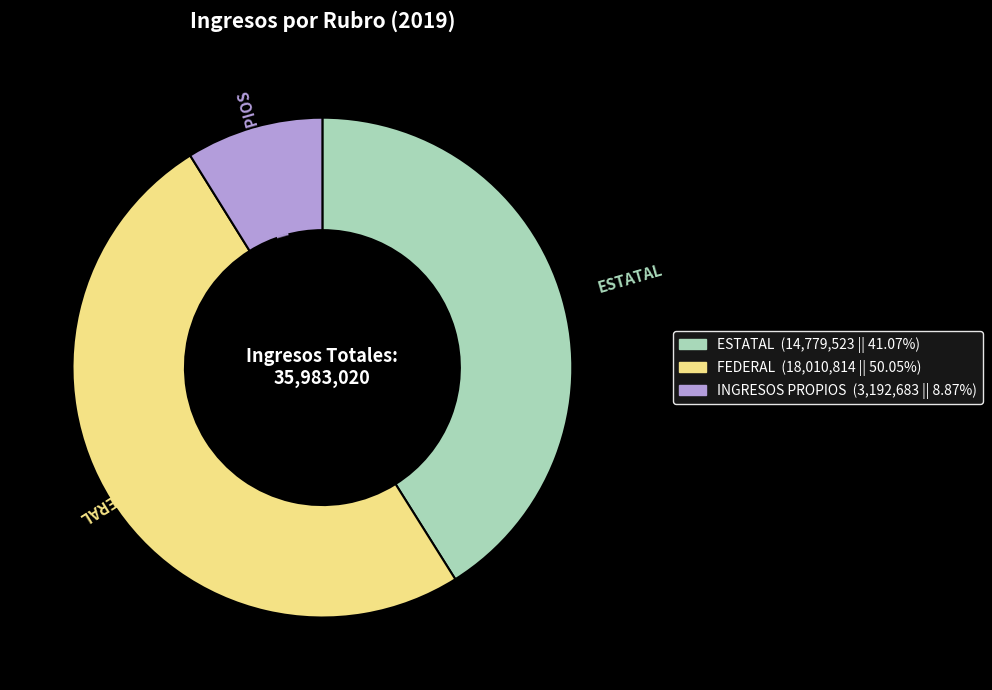

Which slice is the largest?

FEDERAL